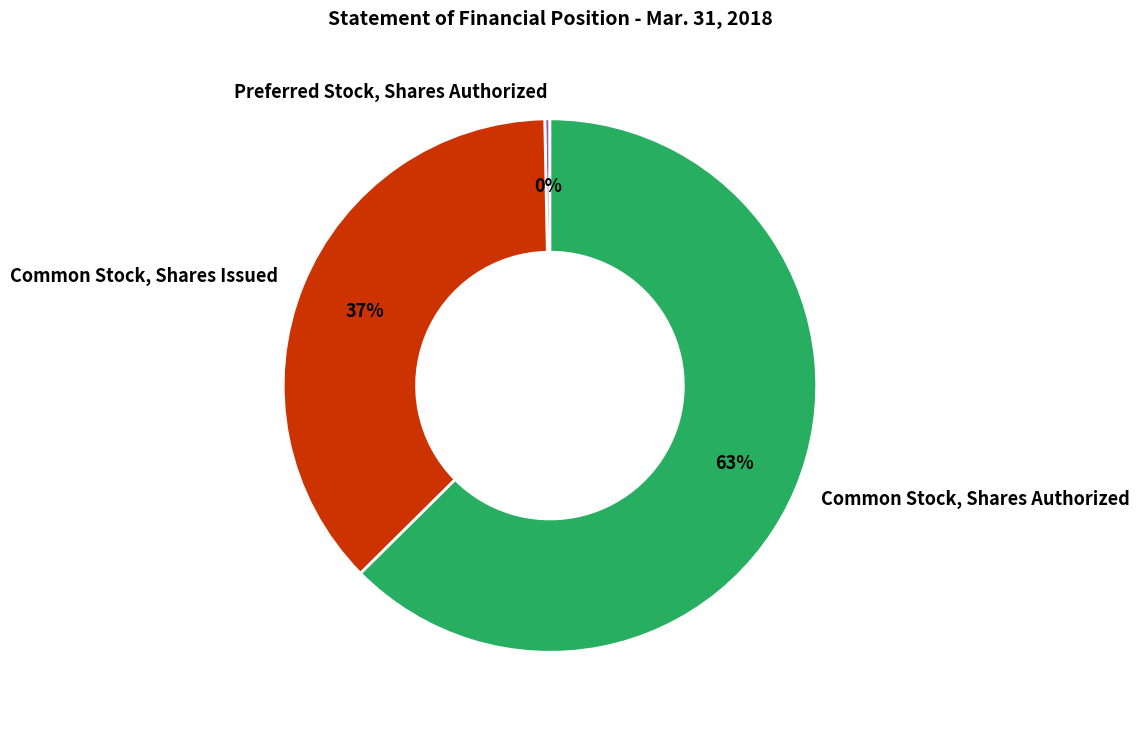

How many segments does this pie chart have?

3